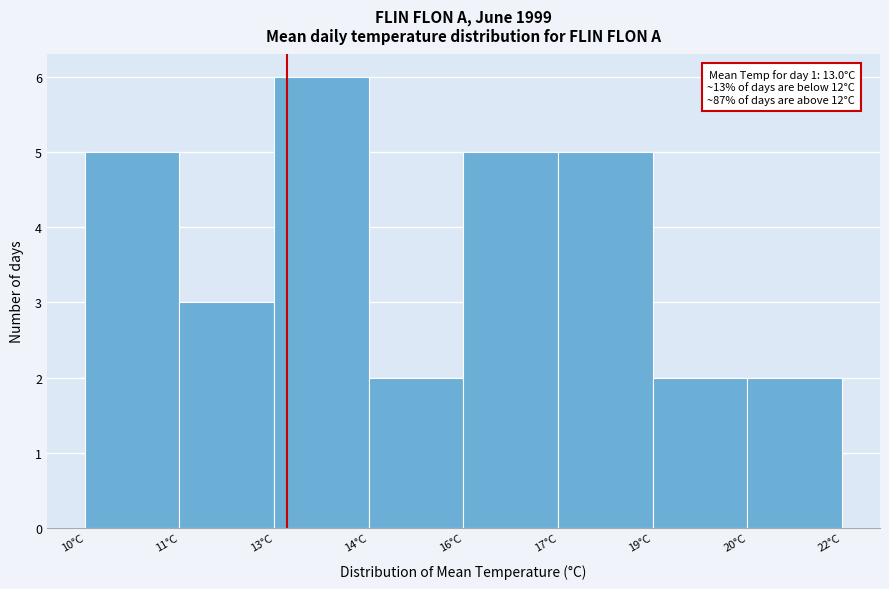

Reading left to right, extract all data points from this chart.

5	3	6	2	5	5	2	2